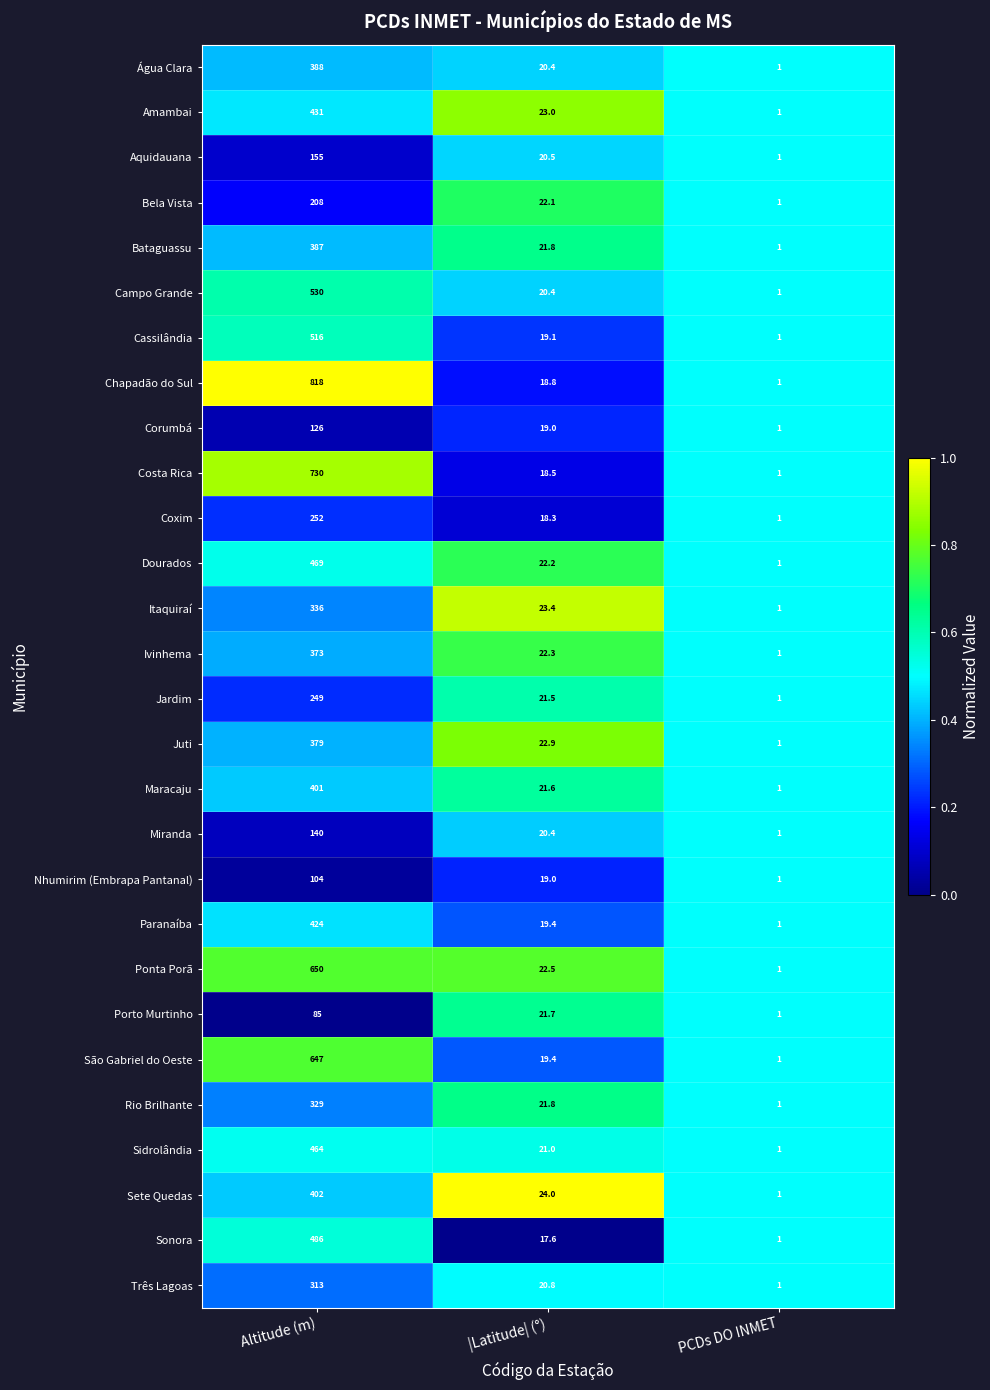

What is the total value across all series at |Latitude| (°)?

583.4